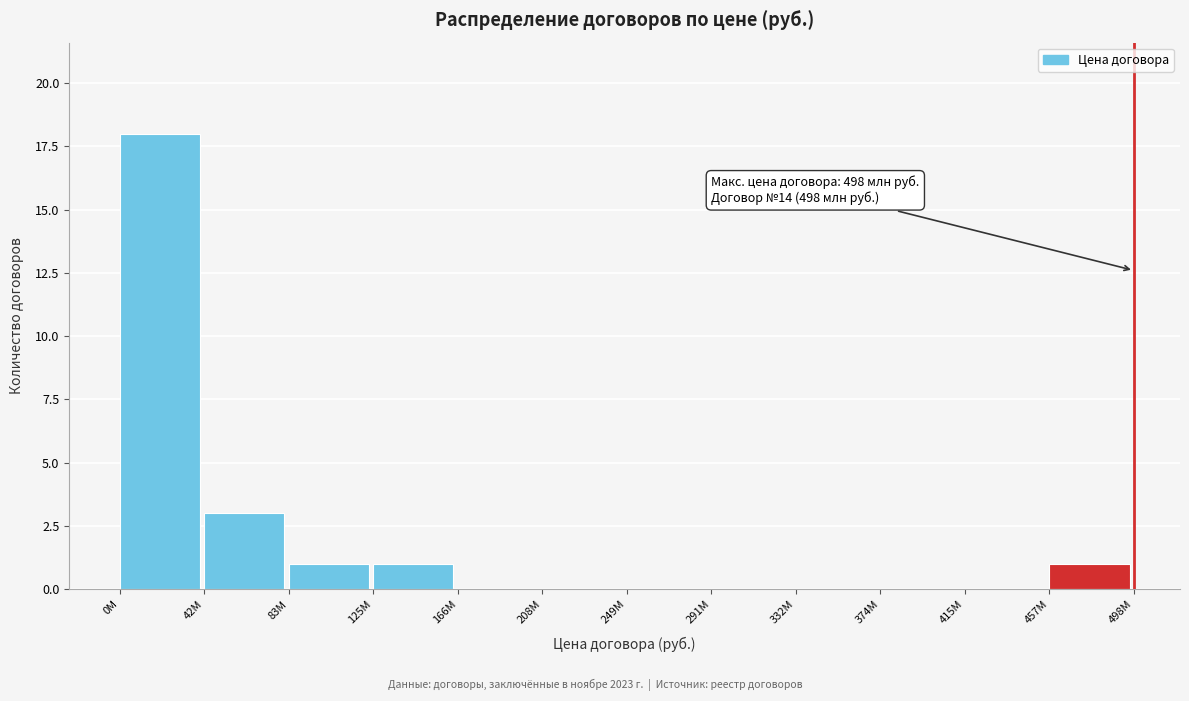

Reading left to right, transcribe all the data shown in this chart.

0M=18	42M=3	83M=1	125M=1	166M=0	208M=0	249M=0	291M=0	332M=0	374M=0	415M=0	457M=1